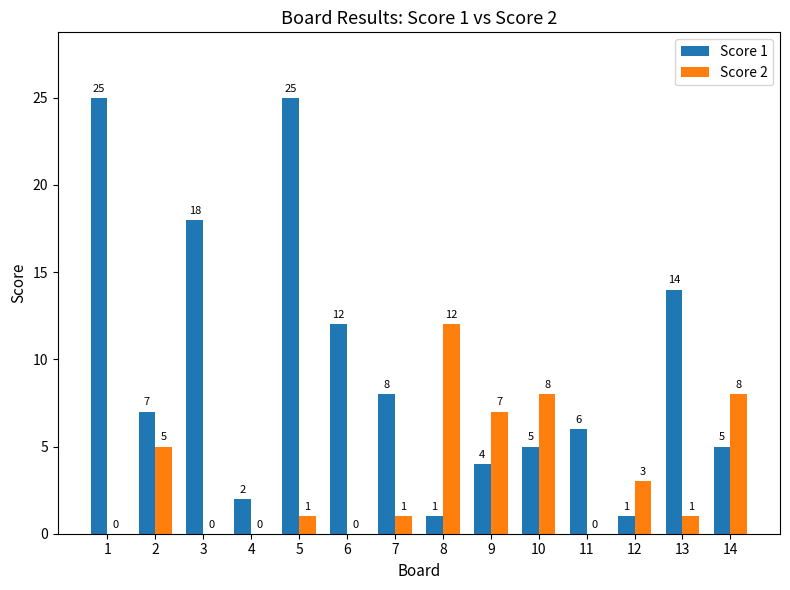

Which series has the widest spread of values?

Score 1